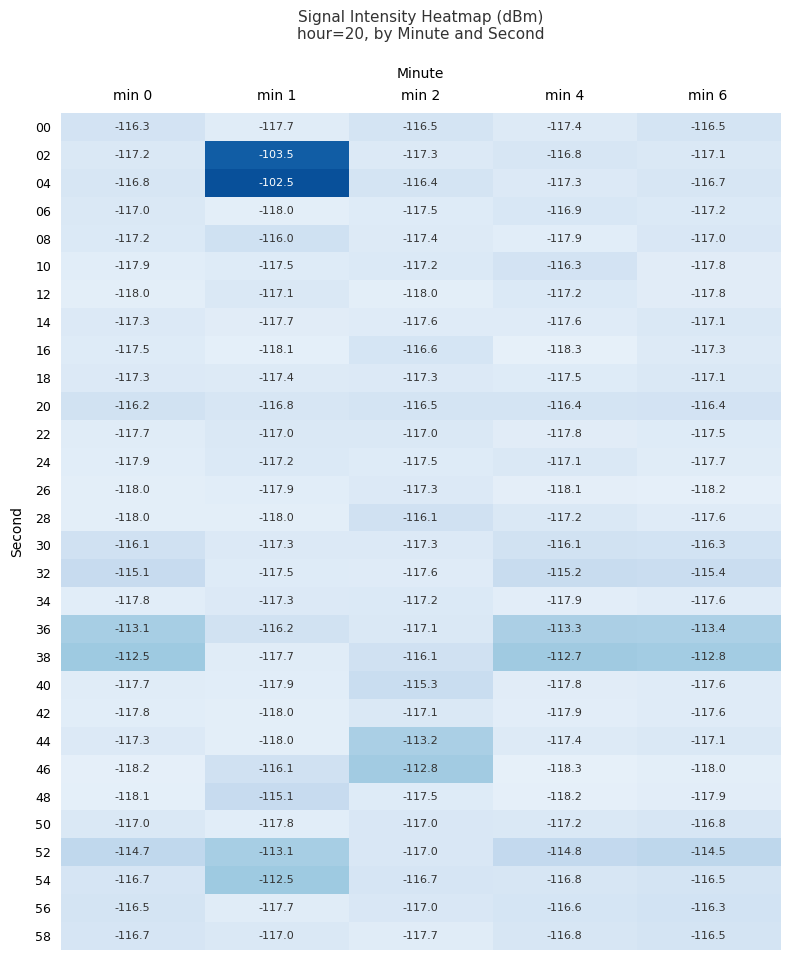

True or false: 52 has a value of -70.5 at min 0.

False